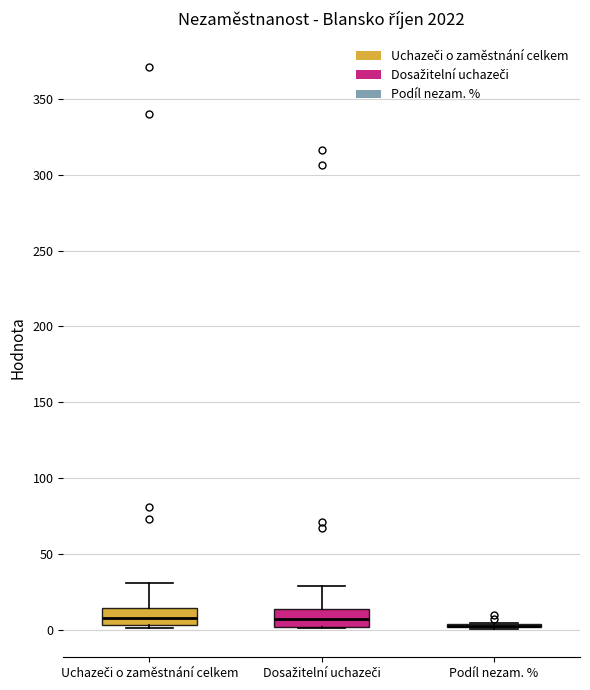

Reading left to right, transcribe this box plot: for each box, give where its median line is, the range the box spans, and where its two whiskers end, as read against the y-axis. The values are not printed on the chart, so give them approximately, as read against the axis.

Uchazeči o zaměstnání celkem: median 10, box 5 to 15, whiskers 0 to 30
Dosažitelní uchazeči: median 10, box 0 to 15, whiskers 0 to 30
Podíl nezam. %: box collapsed to a line at 0, whiskers 0 to 5